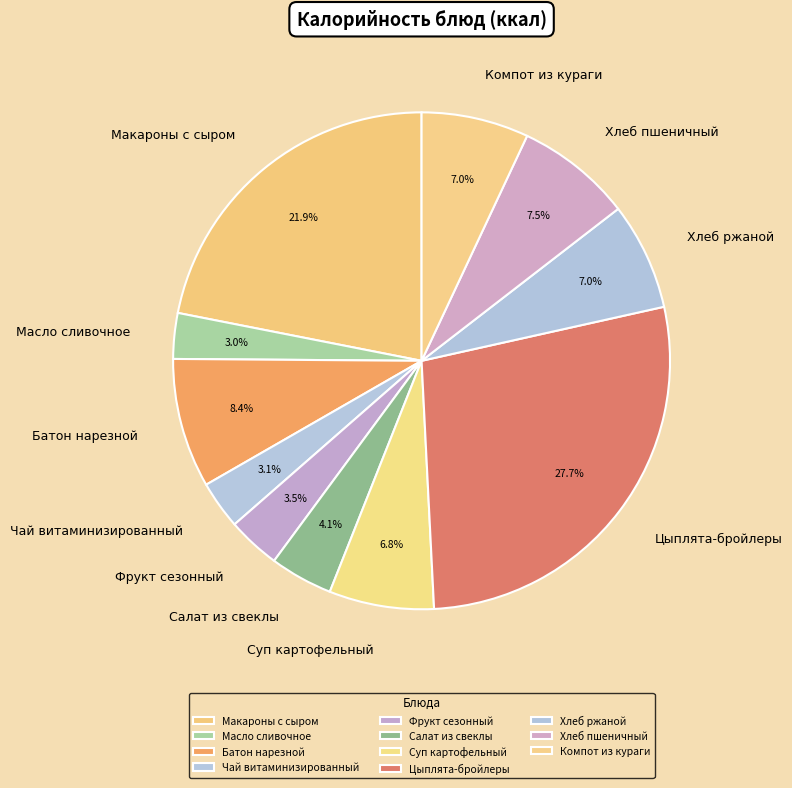

Count the number of slices in the pie.

11